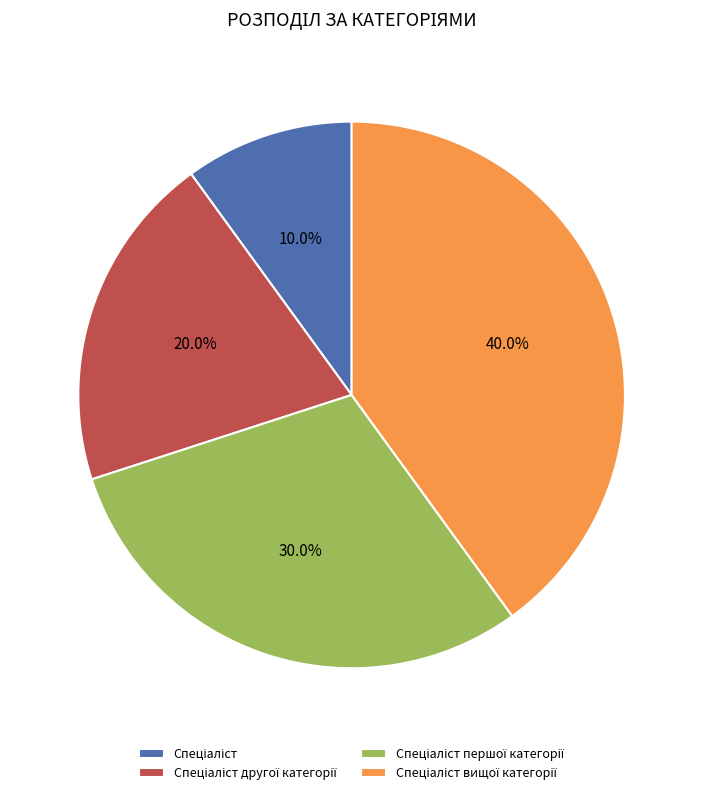

Is there a majority slice in this chart?

No